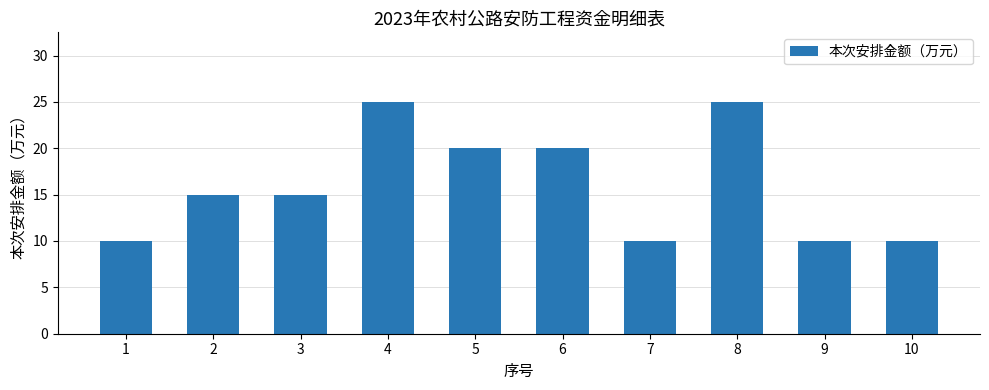

Between 3 and 10, which is larger?

3